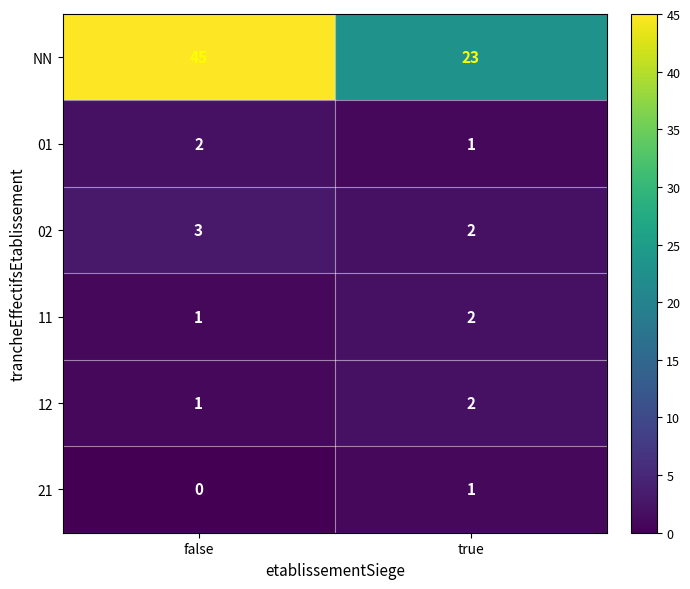

What is the sum of all 02 values?

5